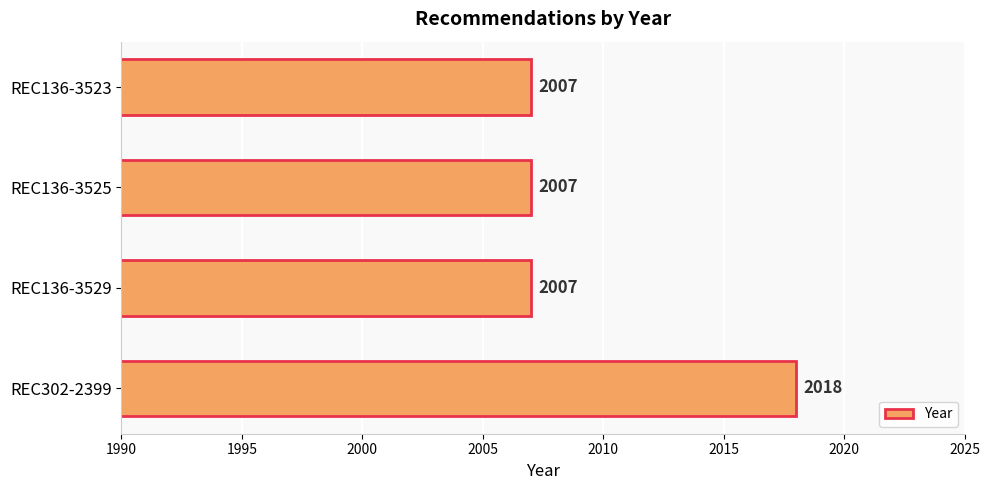

Reading bottom to top, extract all data points from this chart.

REC302-2399=2018	REC136-3529=2007	REC136-3525=2007	REC136-3523=2007